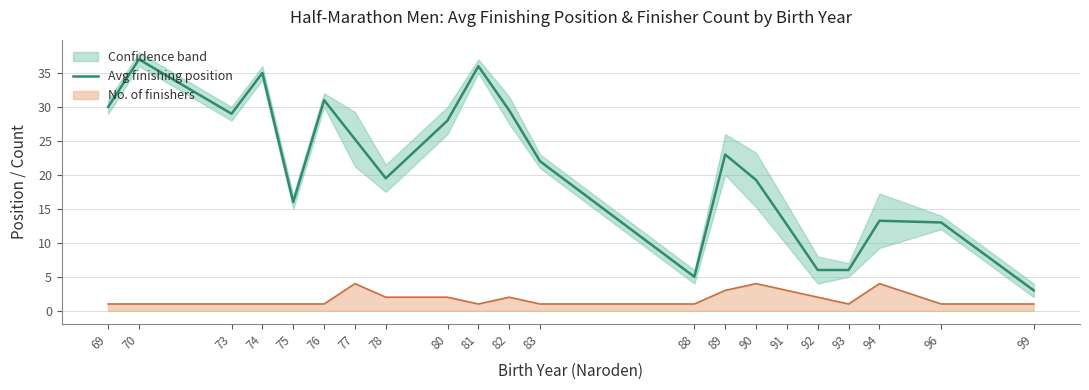

Where is the data nearest to the value 20?

78